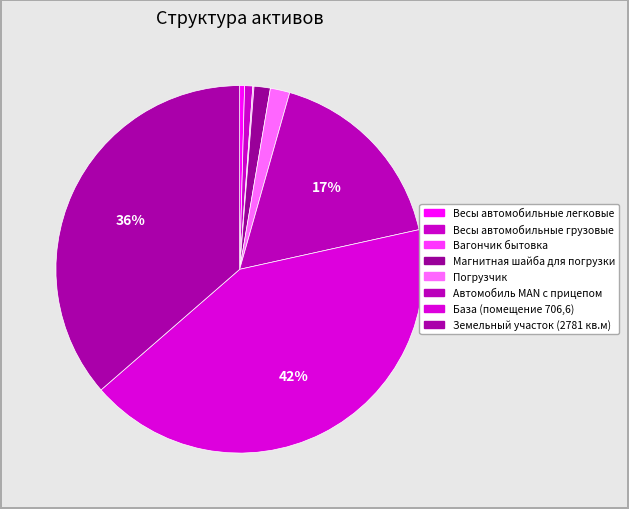

What is the largest slice in the pie chart?

База (помещение 706,6)